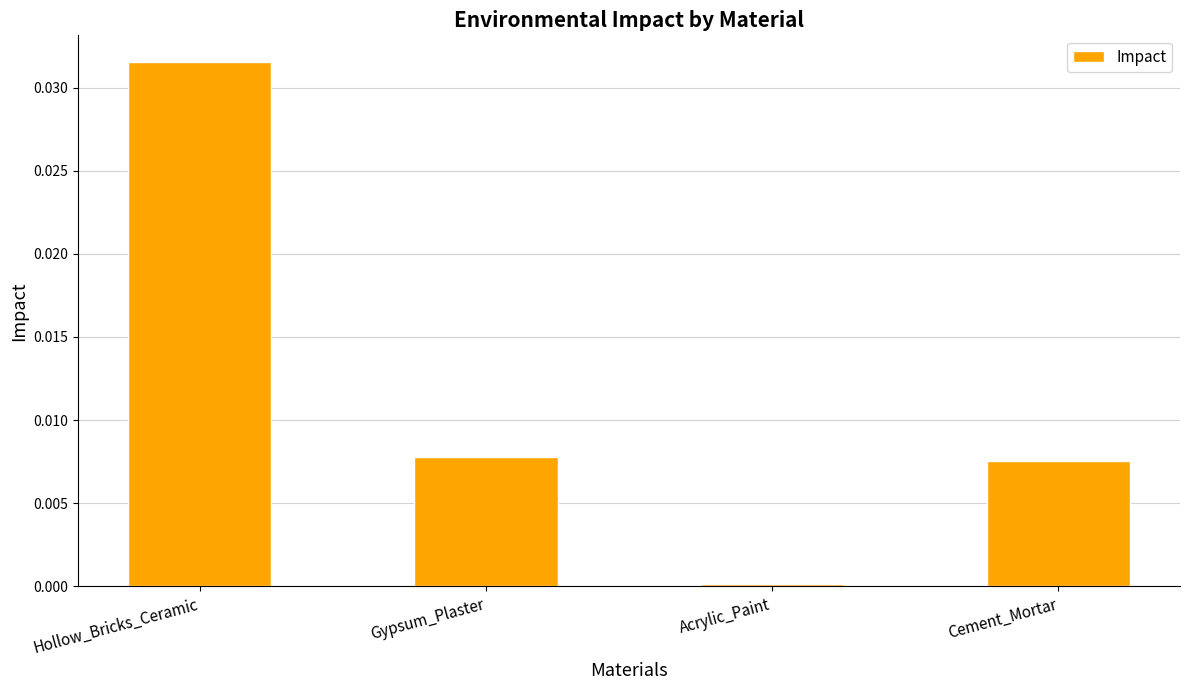

Are the bars grouped side by side (vs. stacked)?

No